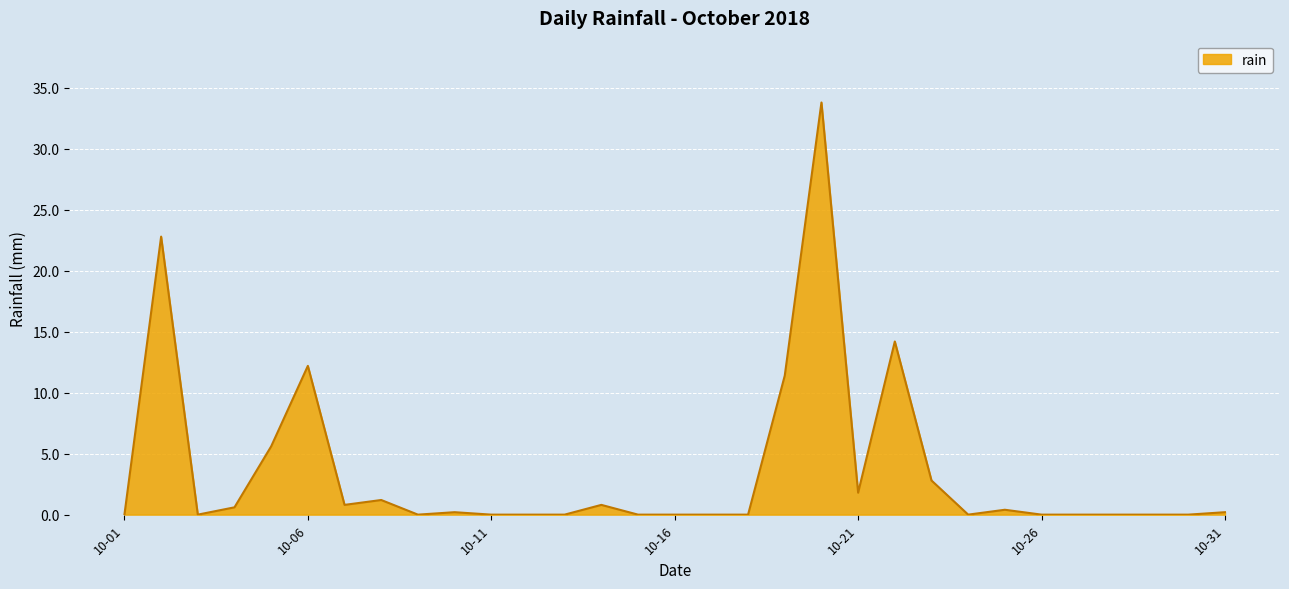

What is the maximum value shown in the chart?

33.8